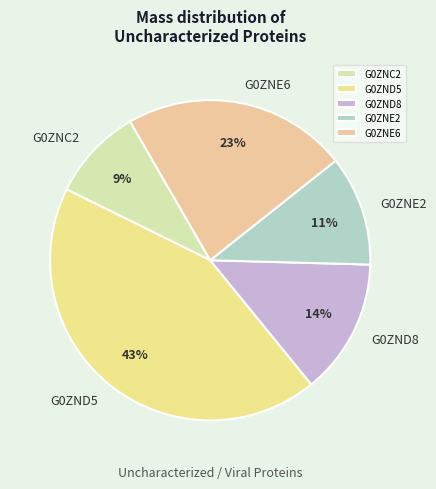

What percentage is the G0ZNC2 slice, to the nearest percent?

9%